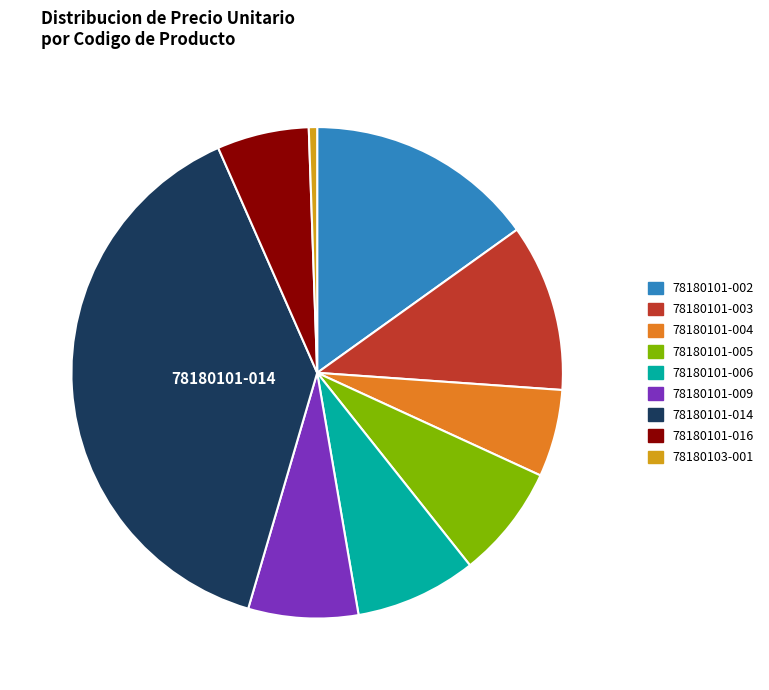

Which has a higher value, 78180101-016 or 78180101-005?

78180101-005